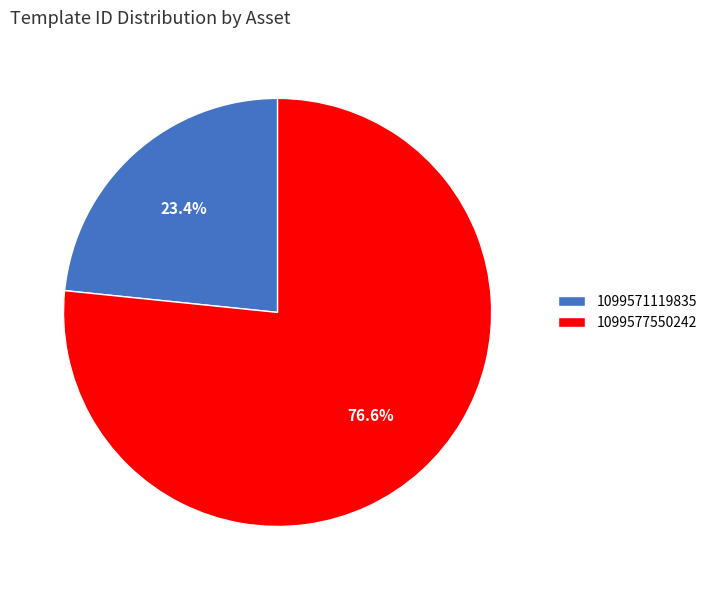

To the nearest percent, what is the combined percentage of 1099577550242 and 1099571119835?

100%